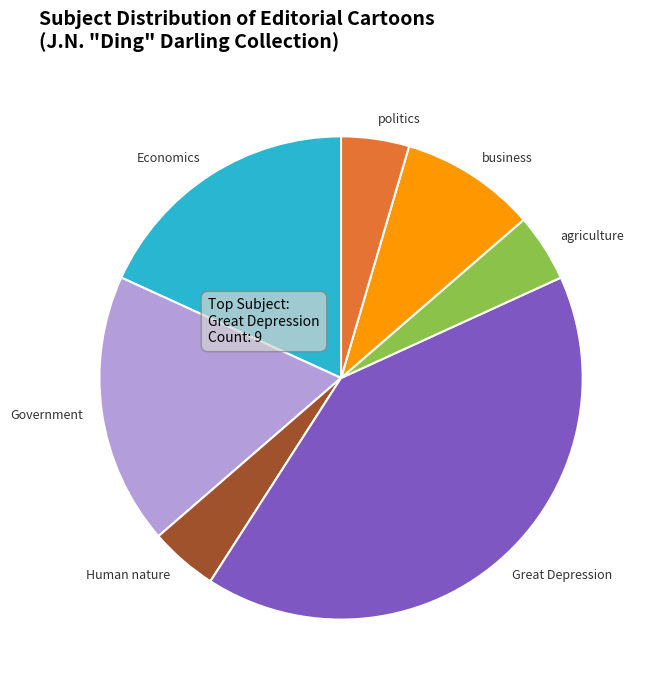

Is it true that Government is 29% of the pie?

False